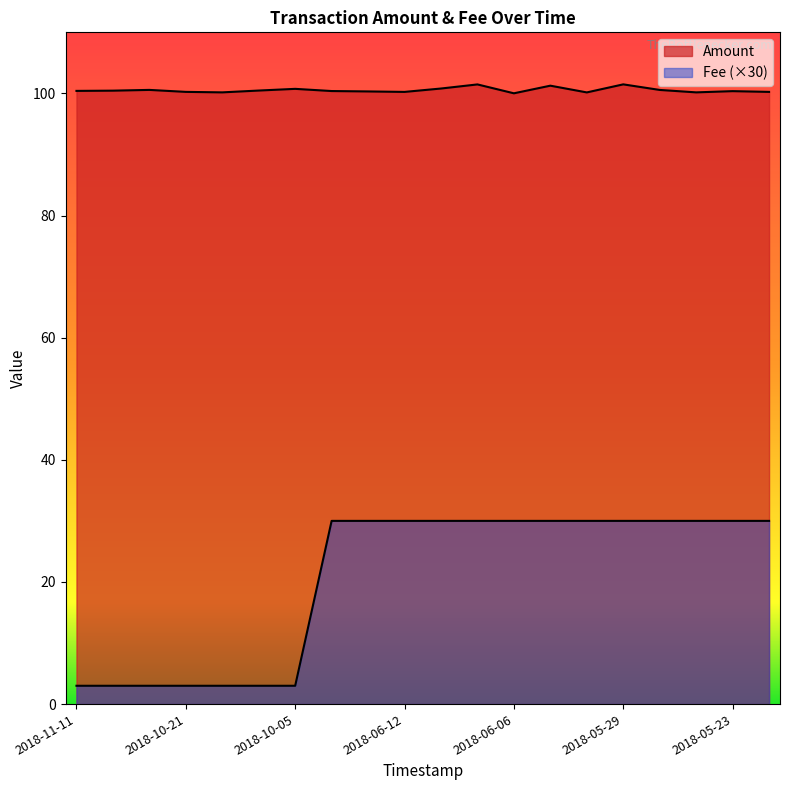

Reading right to left, transcribe all the data shown in this chart.

Amount: 2018-05-21=100.2	2018-05-23=100.4	2018-05-25=100.2	2018-05-27=100.6	2018-05-29=101.5	2018-06-01=100.2	2018-06-03=101.3	2018-06-06=100.0	2018-06-08=101.5	2018-06-10=100.8	2018-06-12=100.2	2018-06-14=100.3	2018-06-16=100.4	2018-10-05=100.7	2018-10-10=100.5	2018-10-15=100.2	2018-10-21=100.2	2018-10-27=100.6	2018-11-02=100.4	2018-11-11=100.4
Fee: 2018-05-21=30.0	2018-05-23=30.0	2018-05-25=30.0	2018-05-27=30.0	2018-05-29=30.0	2018-06-01=30.0	2018-06-03=30.0	2018-06-06=30.0	2018-06-08=30.0	2018-06-10=30.0	2018-06-12=30.0	2018-06-14=30.0	2018-06-16=30.0	2018-10-05=3.0	2018-10-10=3.0	2018-10-15=3.0	2018-10-21=3.0	2018-10-27=3.0	2018-11-02=3.0	2018-11-11=3.0